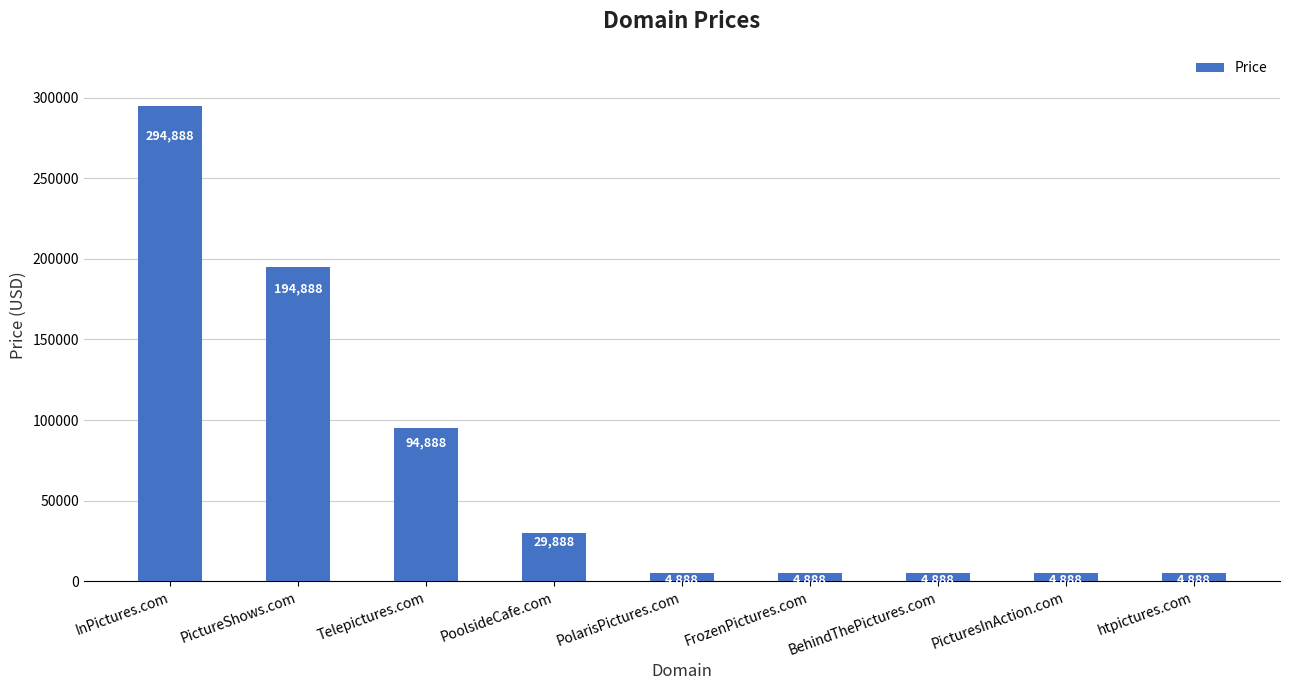

At which label is the value closest to 149888?

PictureShows.com